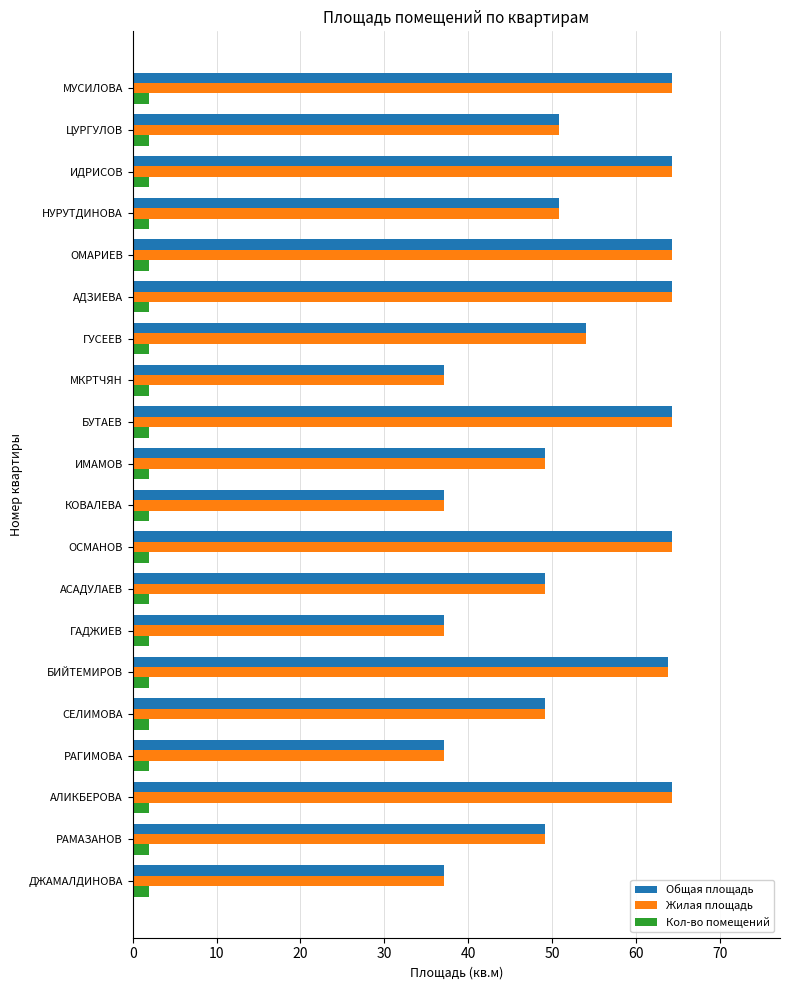

What is the spread (max minus min) of values at АЛИКБЕРОВА?

62.3